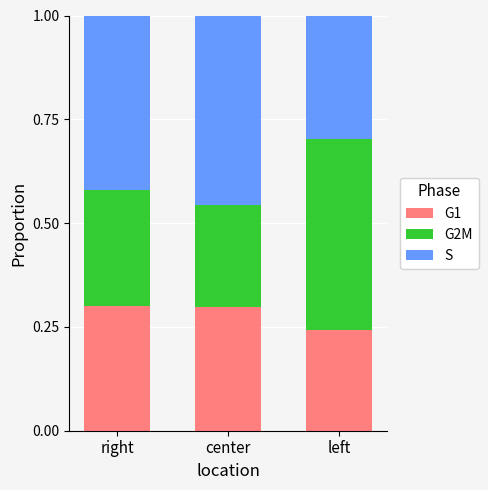

What is the total value across all series at right?

1.0